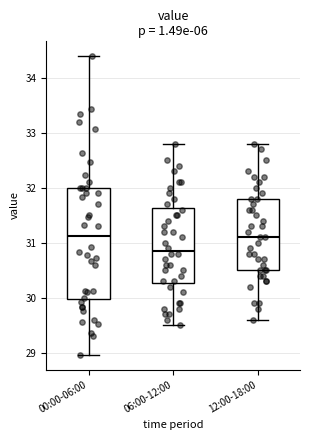

Reading left to right, read every box against the y-axis: the position of its median line, the range the box covers, and the ends of its whiskers. The values are not printed on the chart, so give them approximately, as read against the axis.

00:00-06:00: median 31.1, box 30.0 to 32.0, whiskers 29.0 to 34.4
06:00-12:00: median 30.9, box 30.3 to 31.6, whiskers 29.5 to 32.8
12:00-18:00: median 31.1, box 30.5 to 31.8, whiskers 29.6 to 32.8